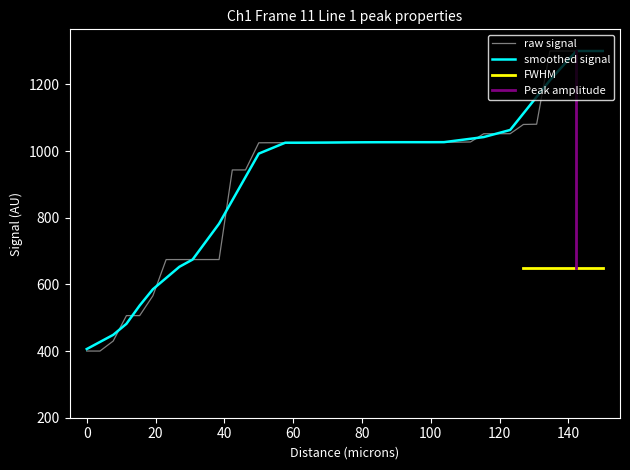

How many categories are shown in the chart?

40